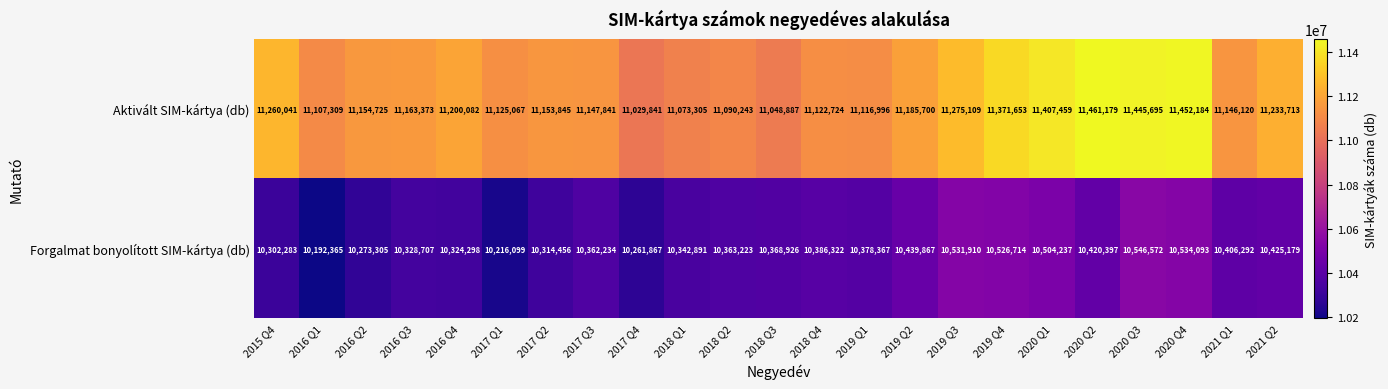

At how many categories does at least one series exceed 11231061?

8